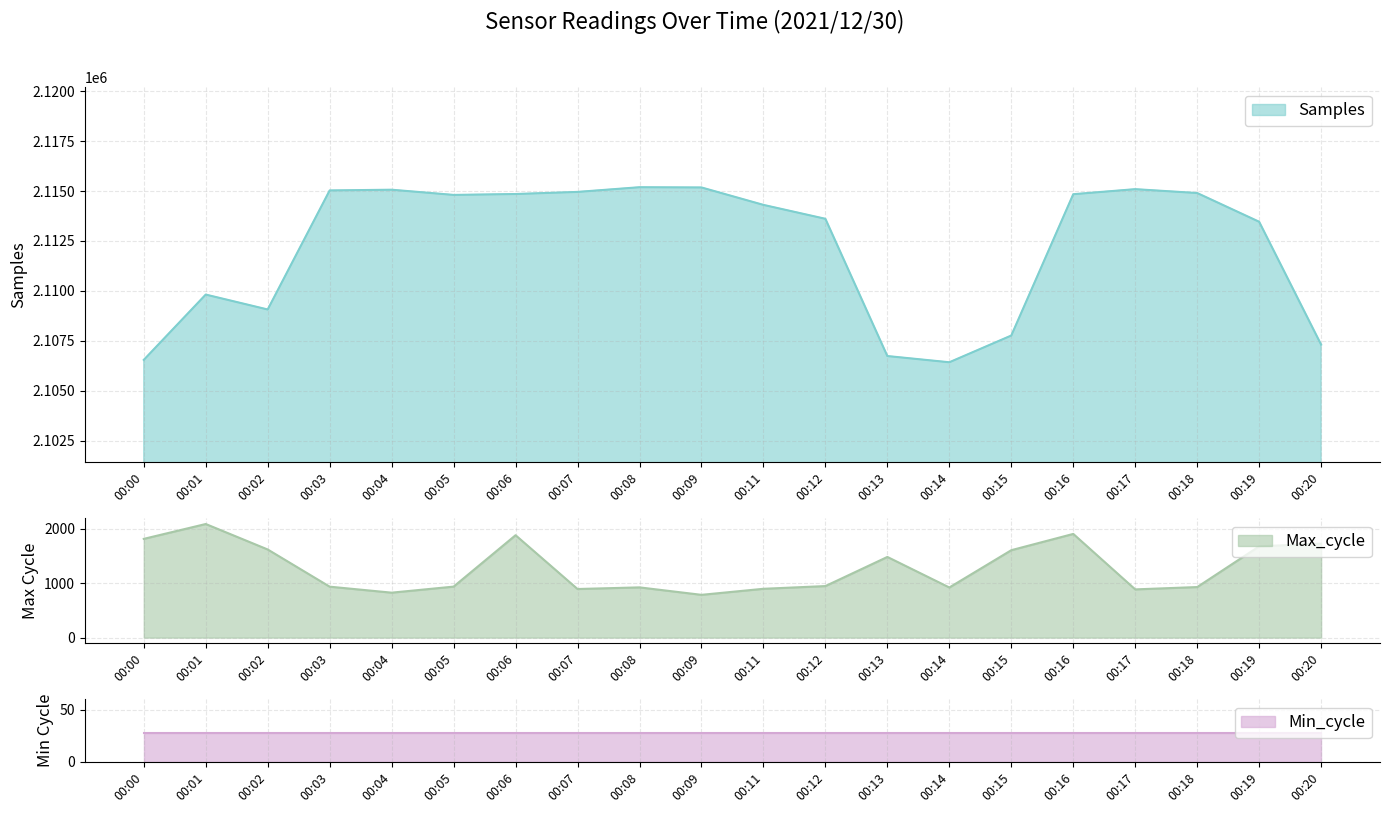

True or false: Samples and Max_cycle intersect in this chart.

False